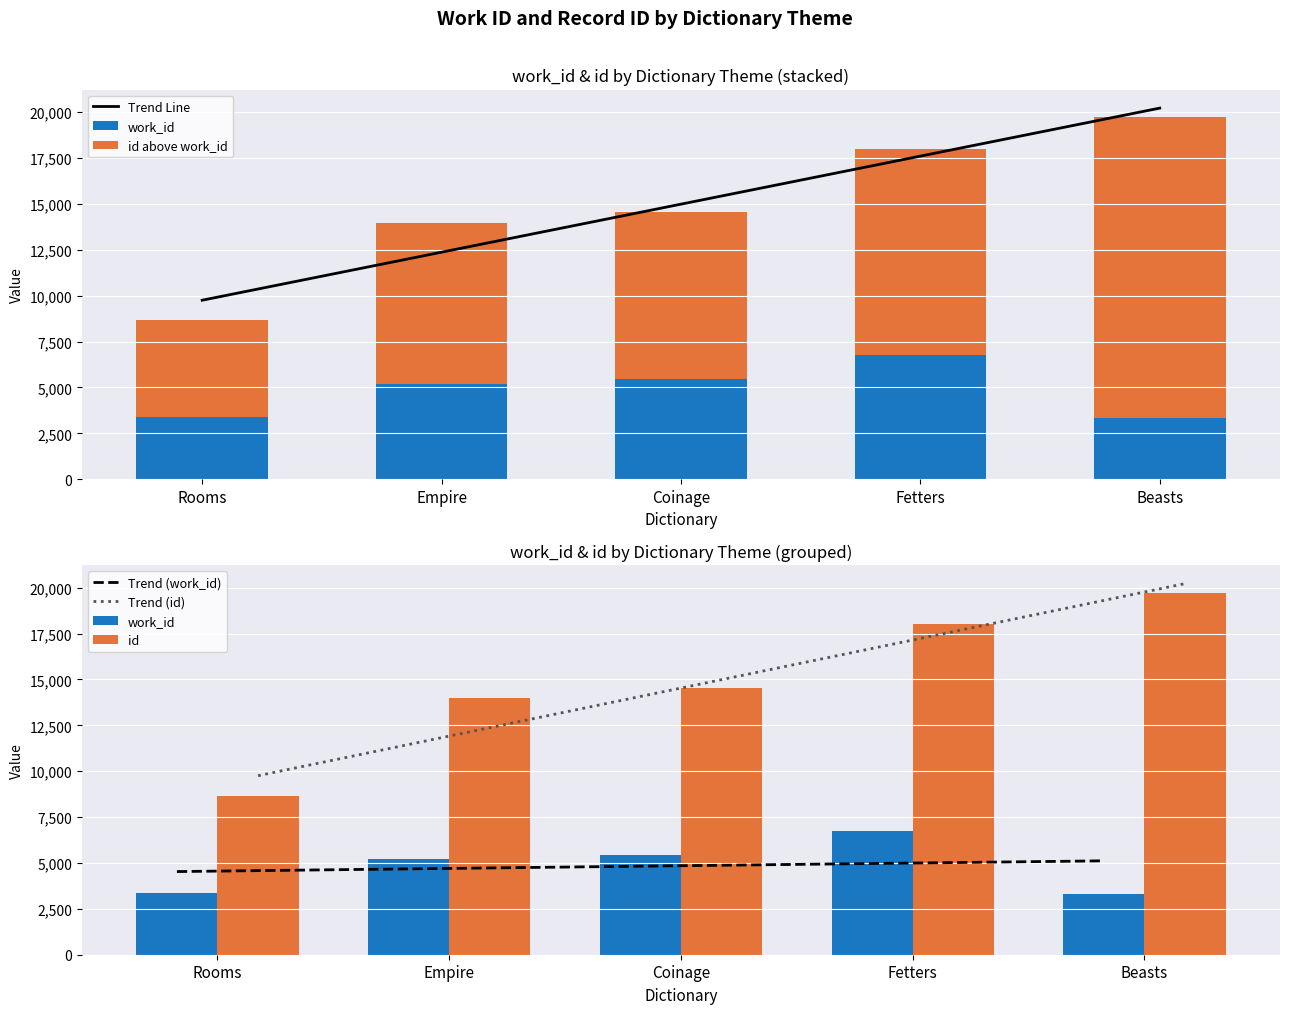

What is the label of the 2nd bar from the left?

Empire